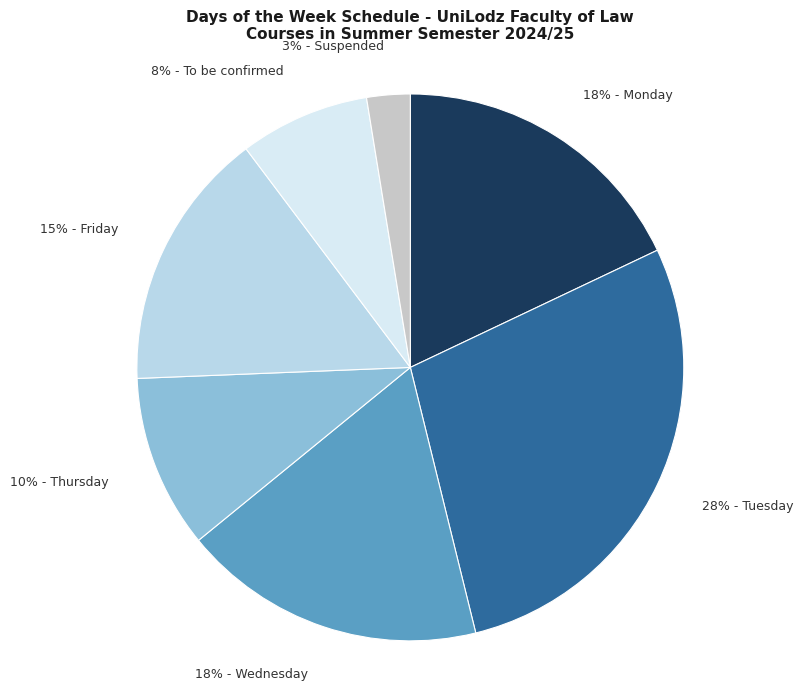

To the nearest percent, what portion does 3% - Suspended represent?

3%